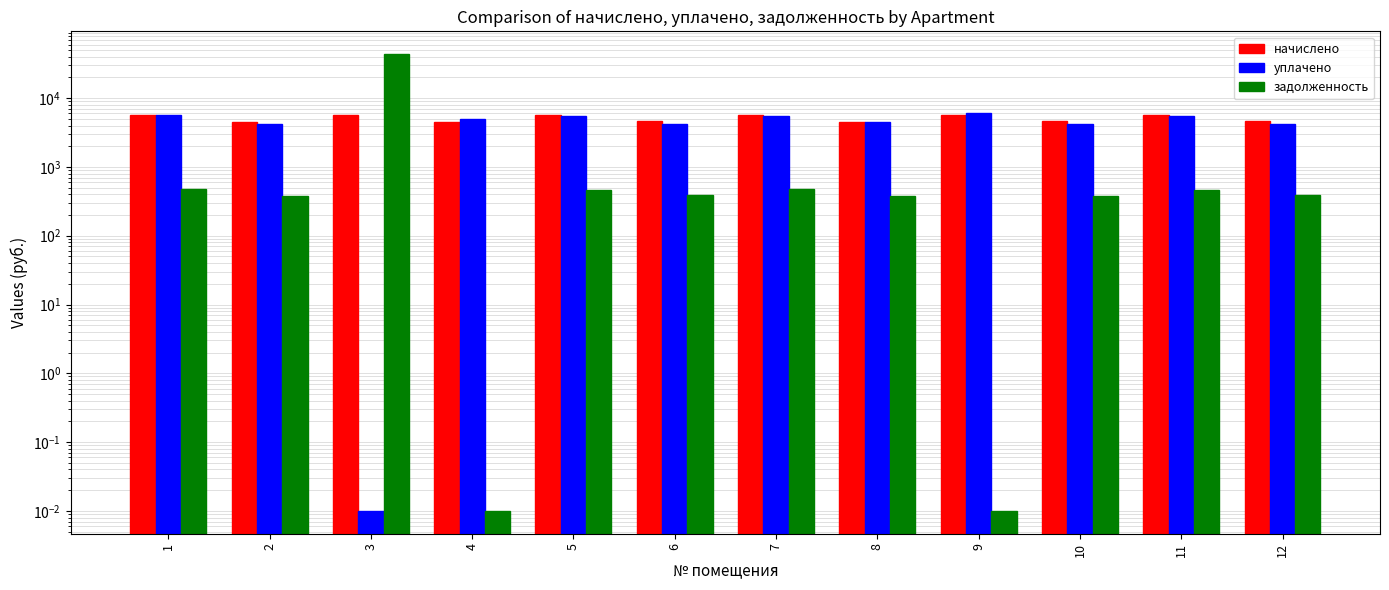

What is the sum of the начислено values at 7 and 3?

11368.6